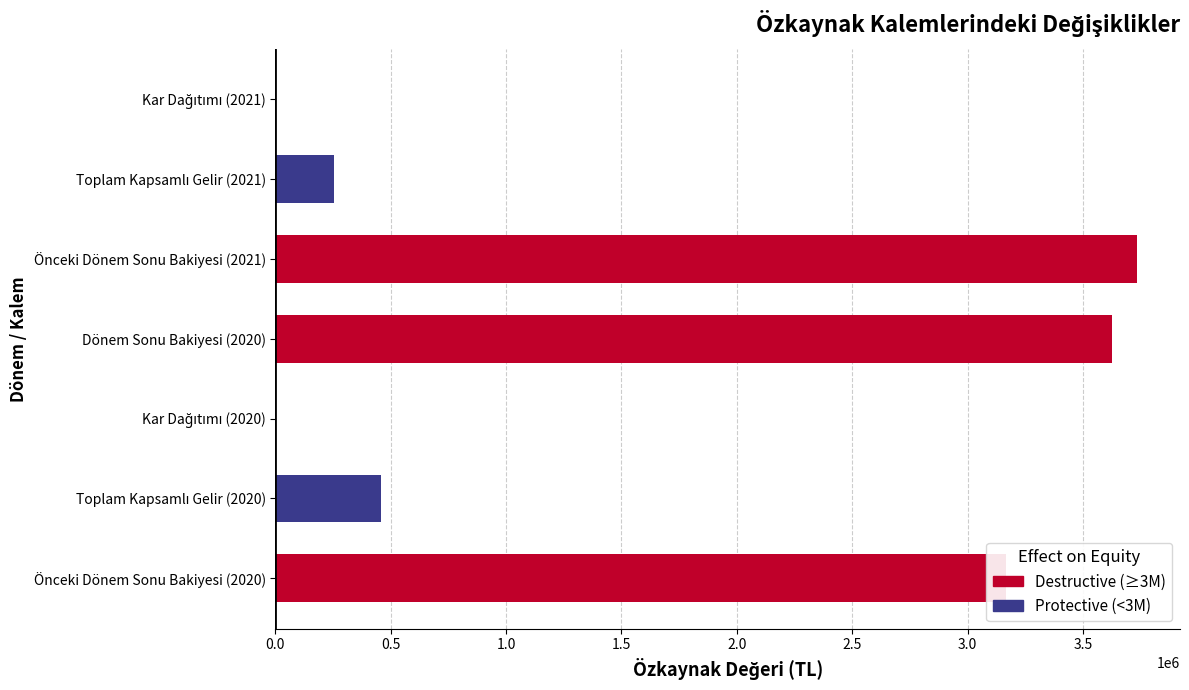

Count the number of categories in the chart.

7